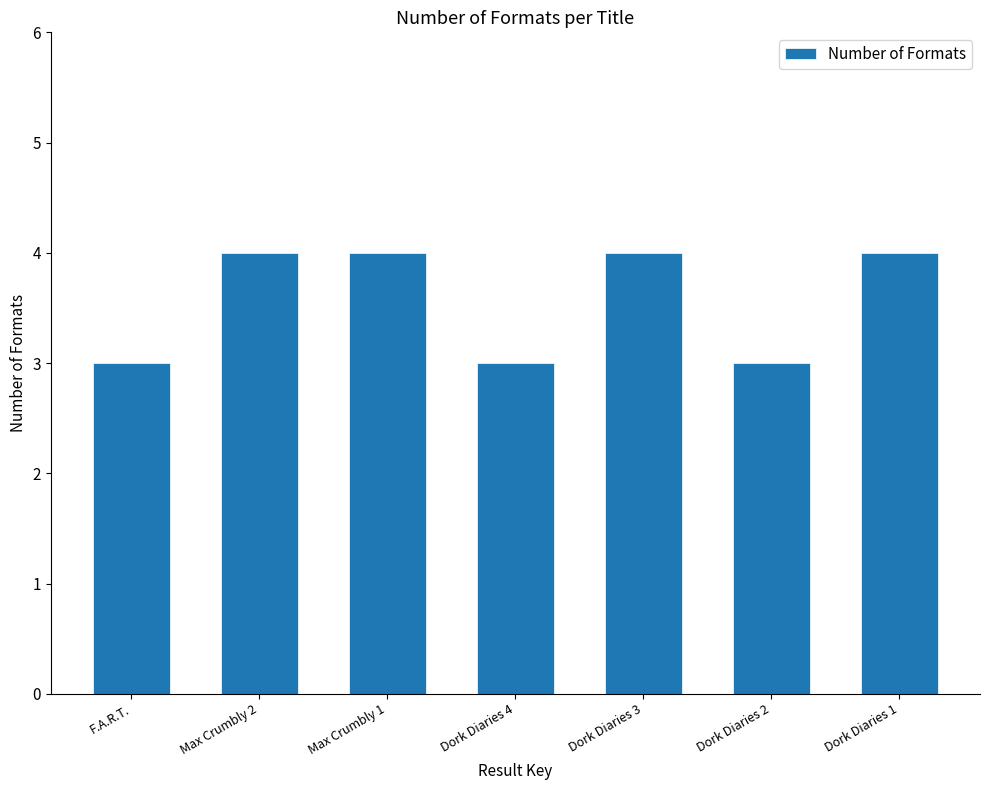

Reading left to right, transcribe all the data shown in this chart.

3	4	4	3	4	3	4